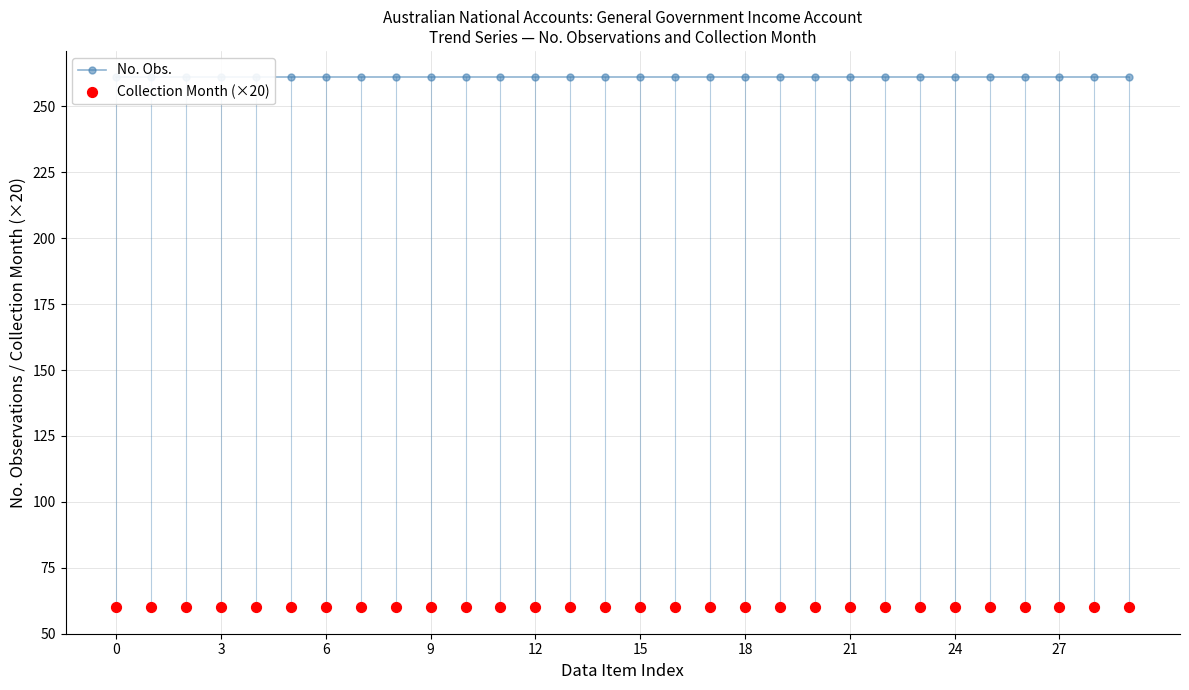

Which series has the widest spread of Y values?

No. Obs.